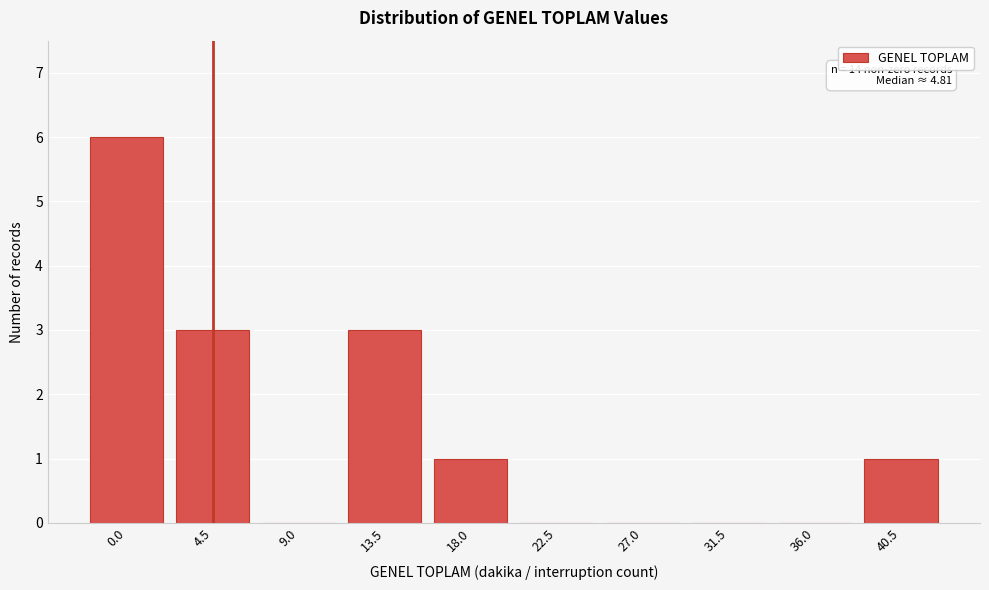

Reading left to right, what are all the values shown in this chart?

0.0=6	4.5=3	9.0=0	13.5=3	18.0=1	22.5=0	27.0=0	31.5=0	36.0=0	40.5=1